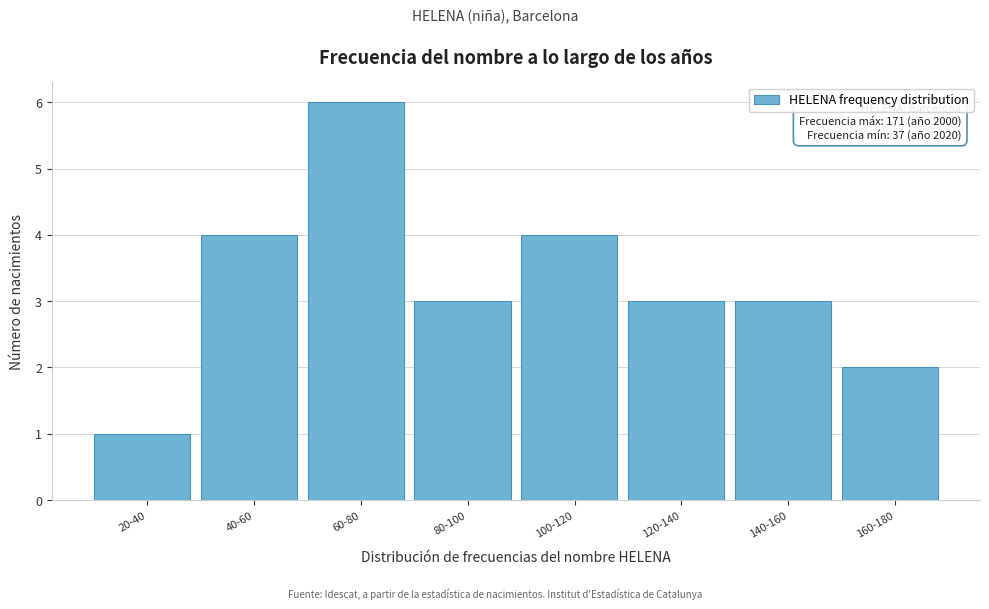

Reading right to left, list all the values displayed in this chart.

2	3	3	4	3	6	4	1